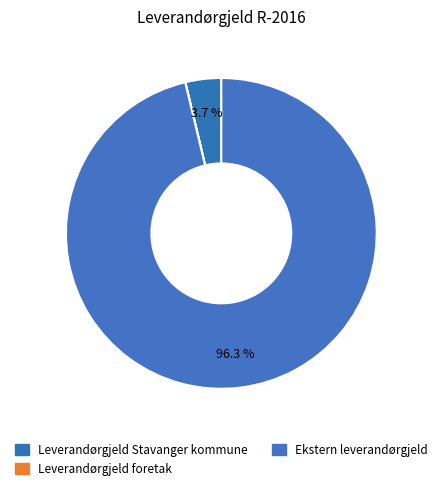

Combined, do Ekstern leverandørgjeld and Leverandørgjeld Stavanger kommune account for over 50%?

Yes